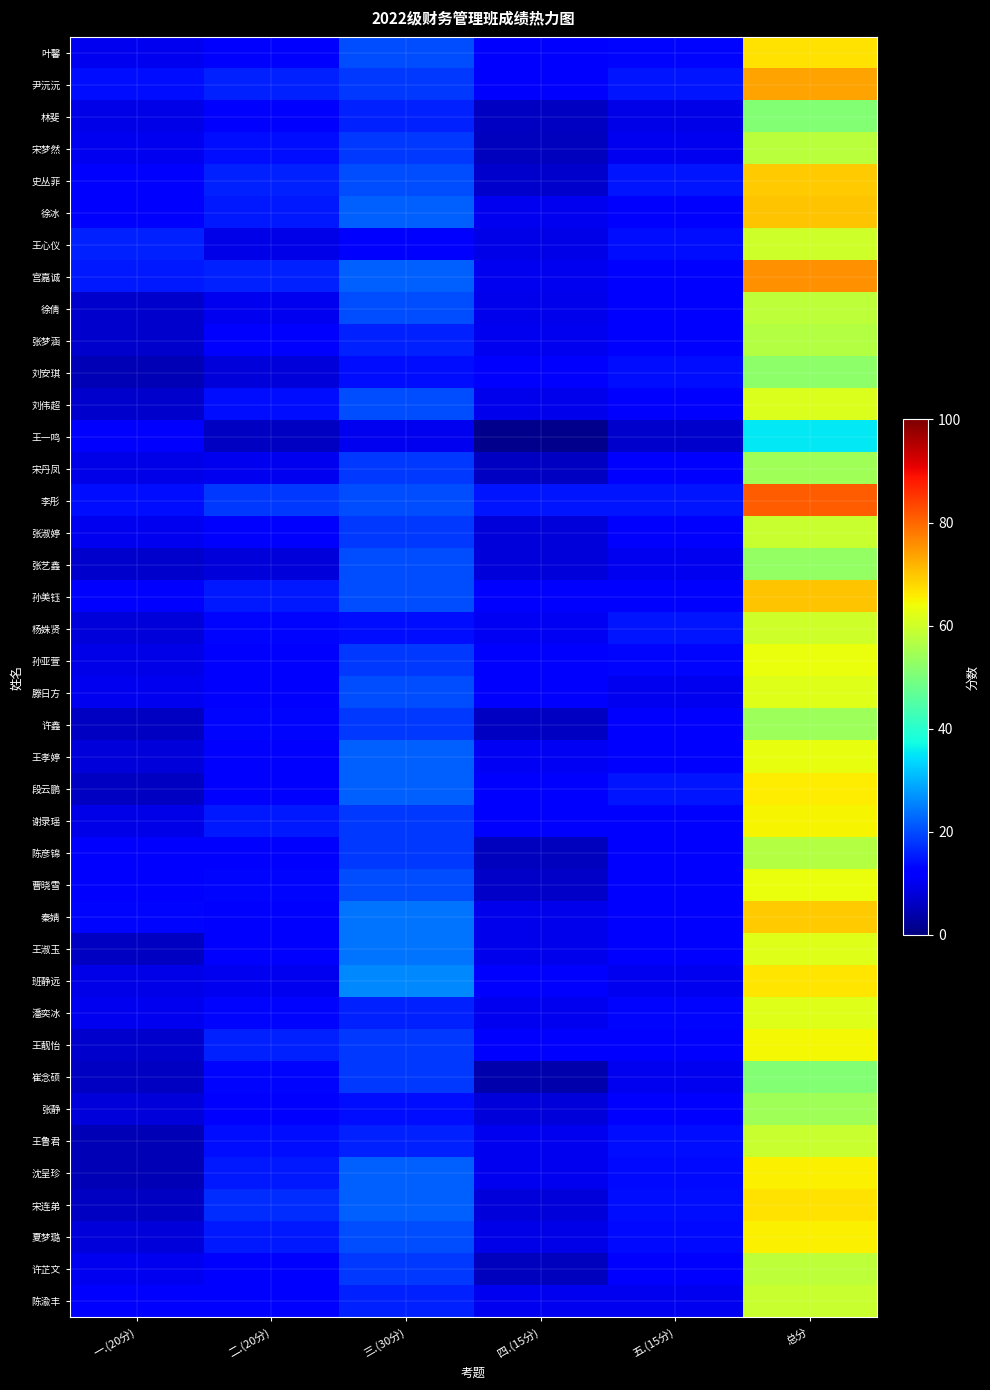

Which series has the widest spread of values?

李彤